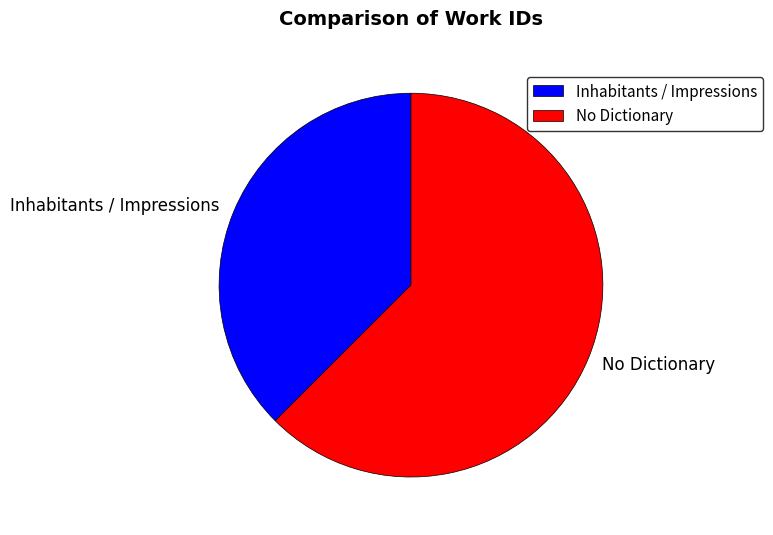

What is the smallest slice in the pie chart?

Inhabitants / Impressions